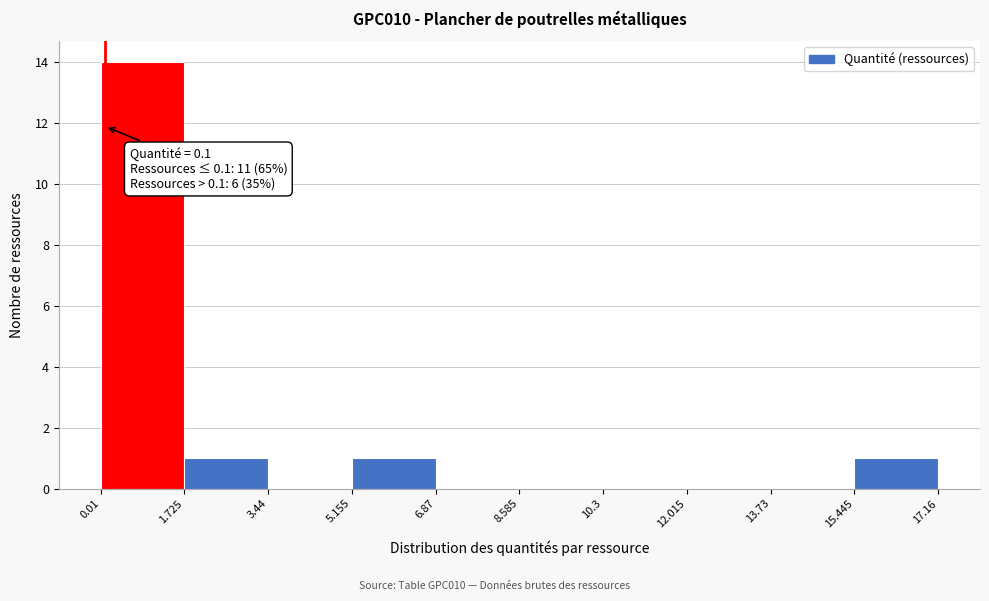

Which range on the x-axis has the tallest bar?

0.01 to 1.725